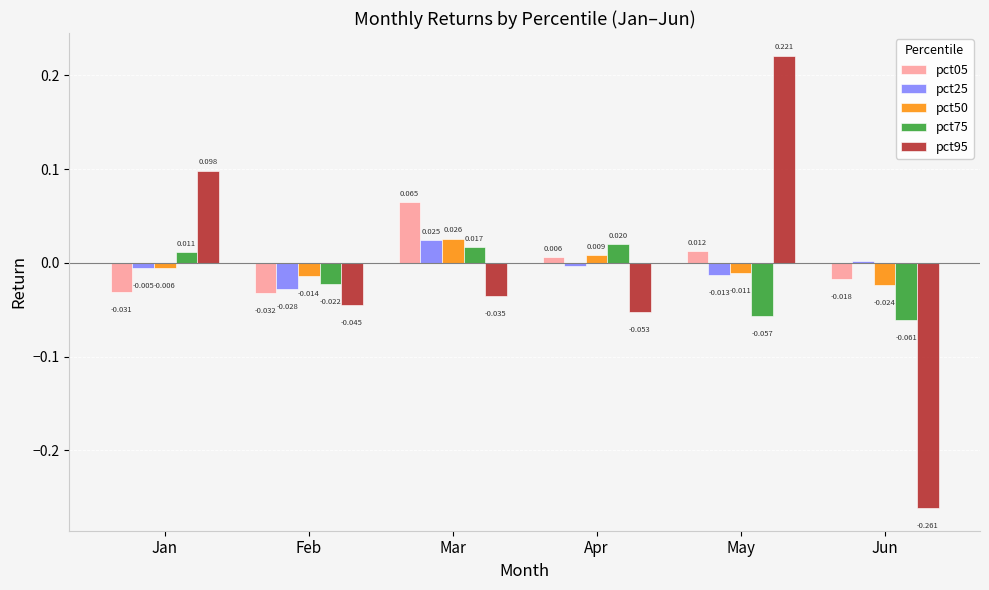

How many values in pct95 are above zero?

2